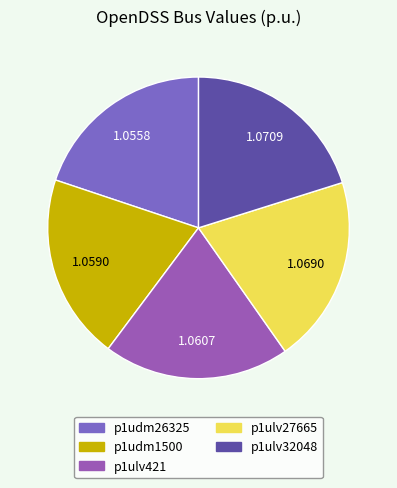

Rank the categories by value from highest to lowest.

p1ulv32048, p1ulv27665, p1ulv421, p1udm1500, p1udm26325